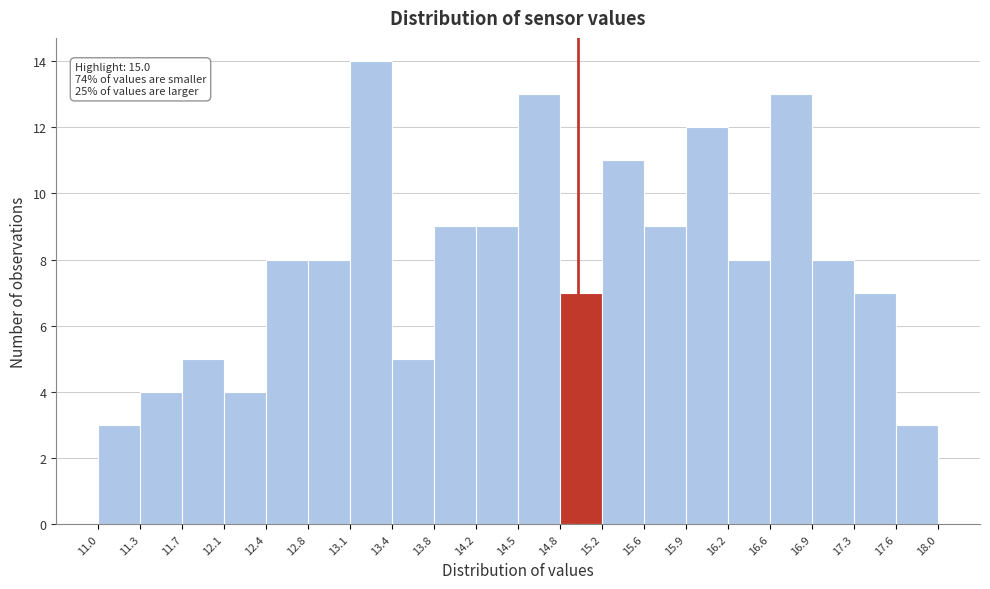

Which range on the x-axis has the tallest bar?

13.1 to 13.4